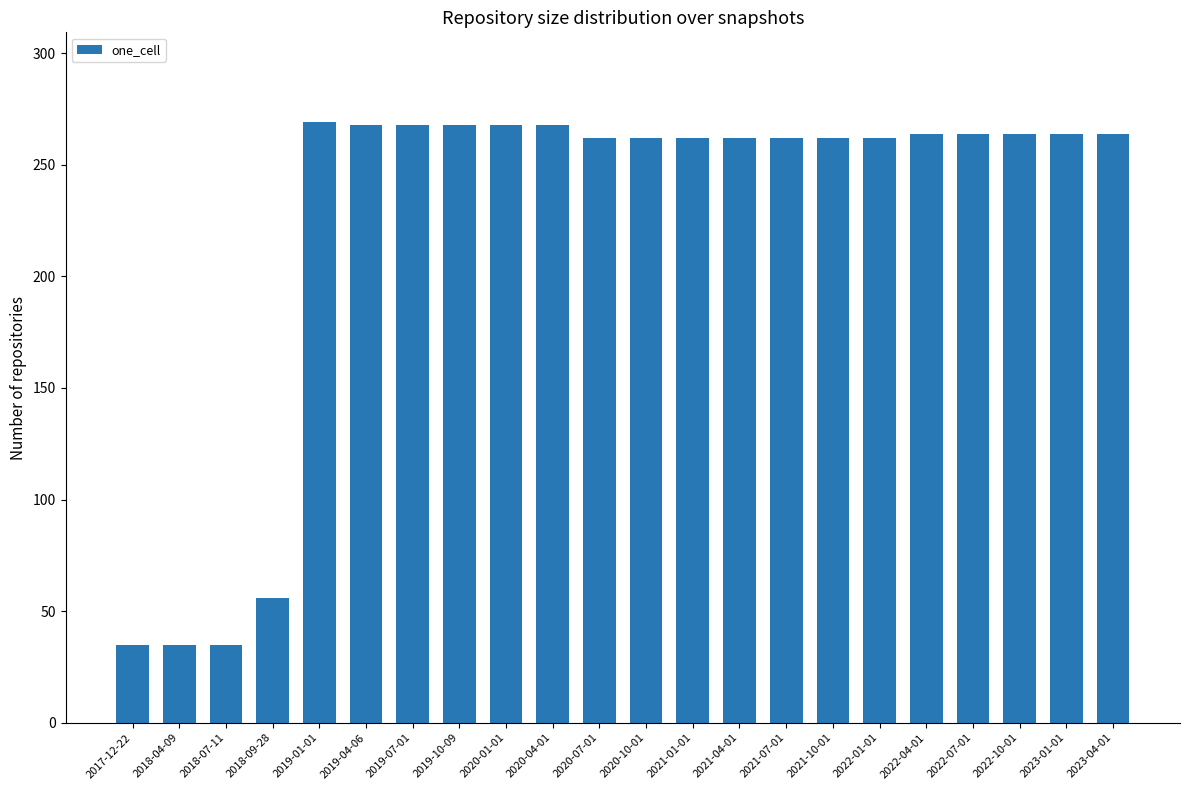

What is the label of the 13th bar from the right?

2020-04-01